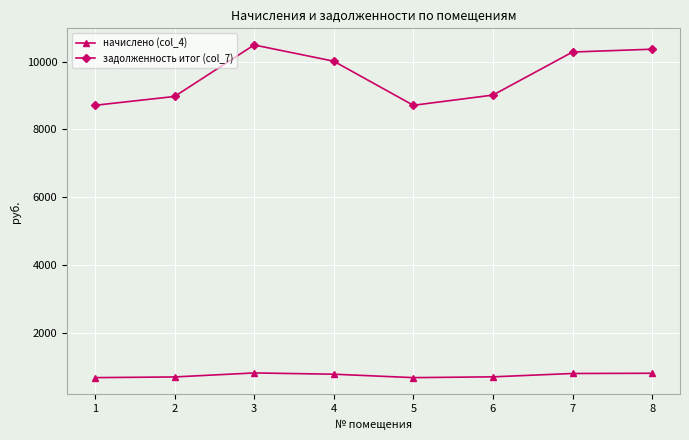

What is the approximate value of начислено (col_4) at 4?

779.2